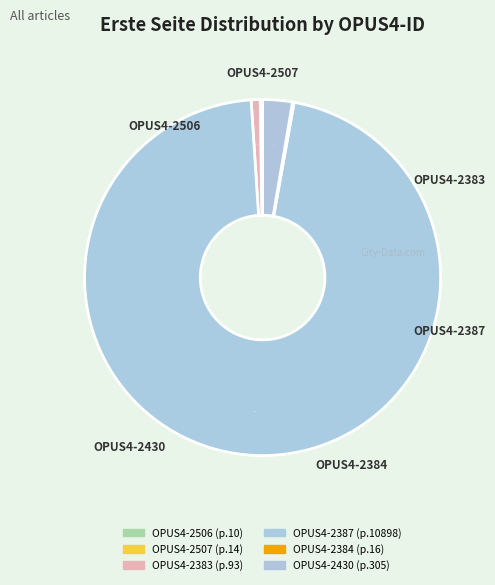

Do OPUS4-2430 and OPUS4-2383 together represent more than half of the pie?

No